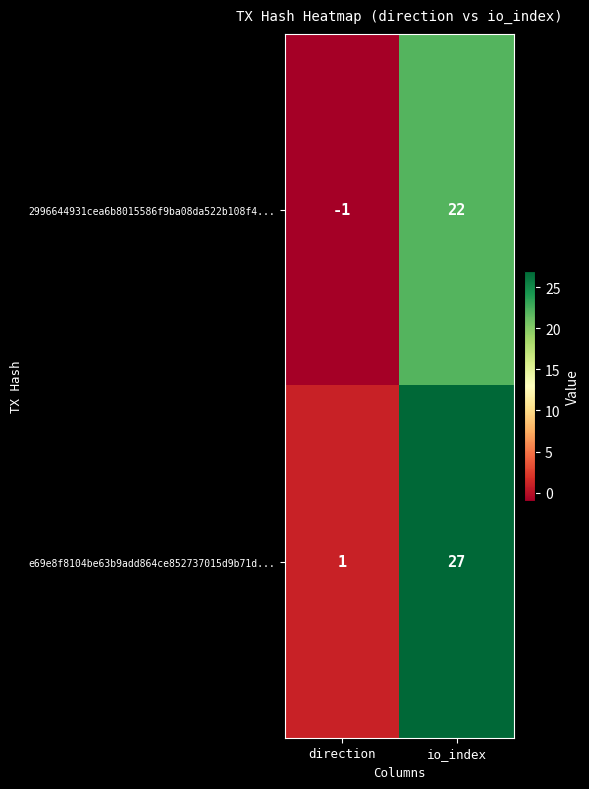

Reading left to right, what are all the values shown in this chart?

2996644931cea6b8015586f9ba08da522b108f4...: direction=-1	io_index=22
e69e8f8104be63b9add864ce852737015d9b71d...: direction=1	io_index=27